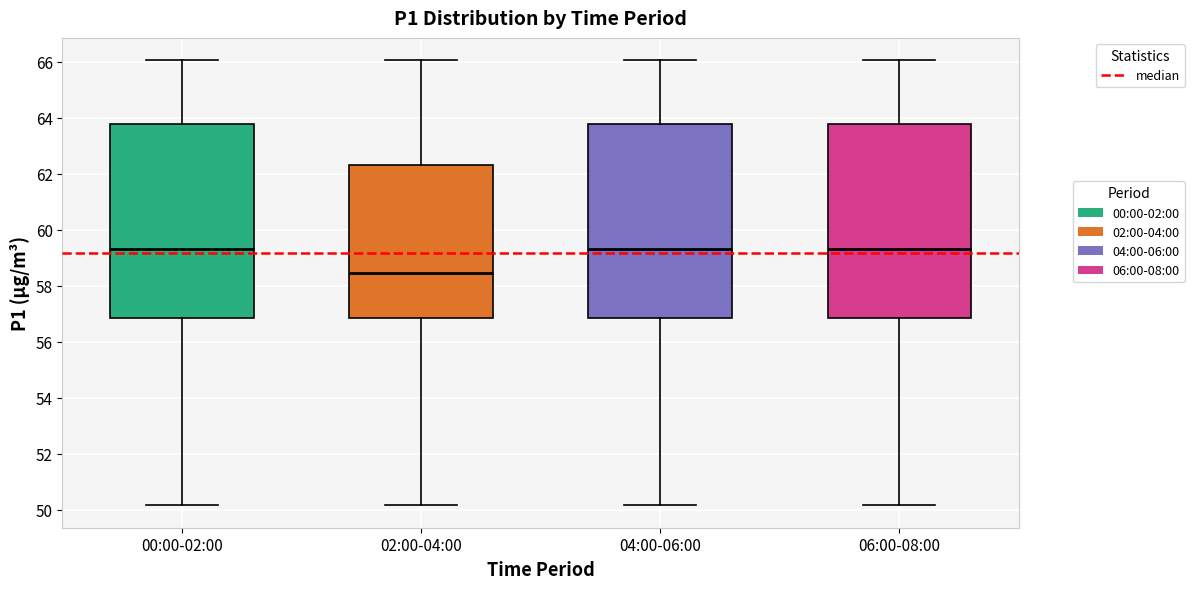

Where does the median line of the box for 04:00-06:00 sit on the y-axis? The values are not printed on the chart, so give them approximately, as read against the axis.

59.4